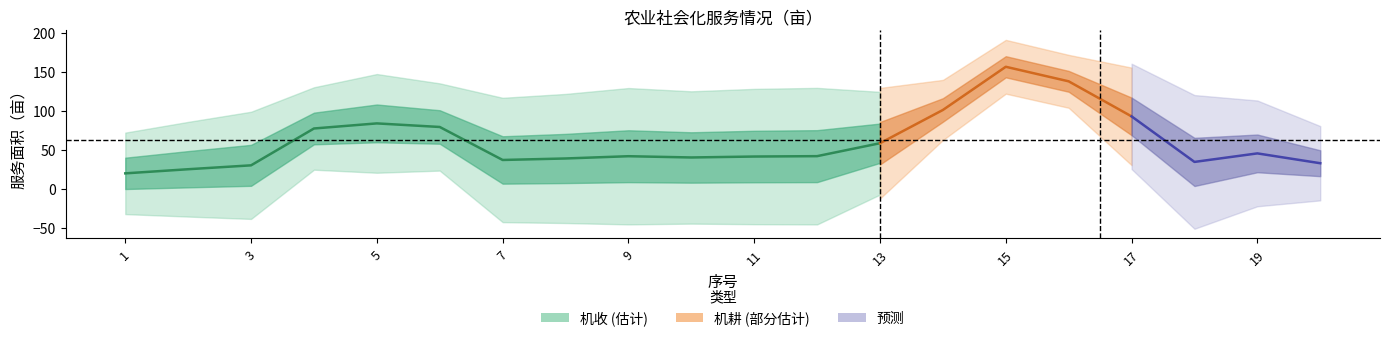

Which series changed the most between 15 and 18?

机耕